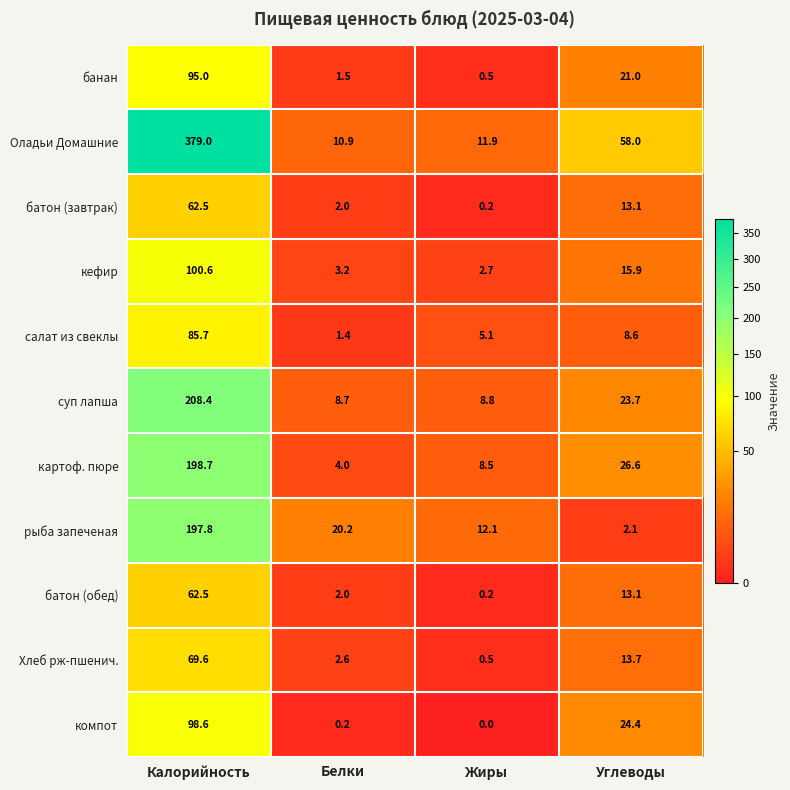

Where does the банан series first go above 21?

Калорийность